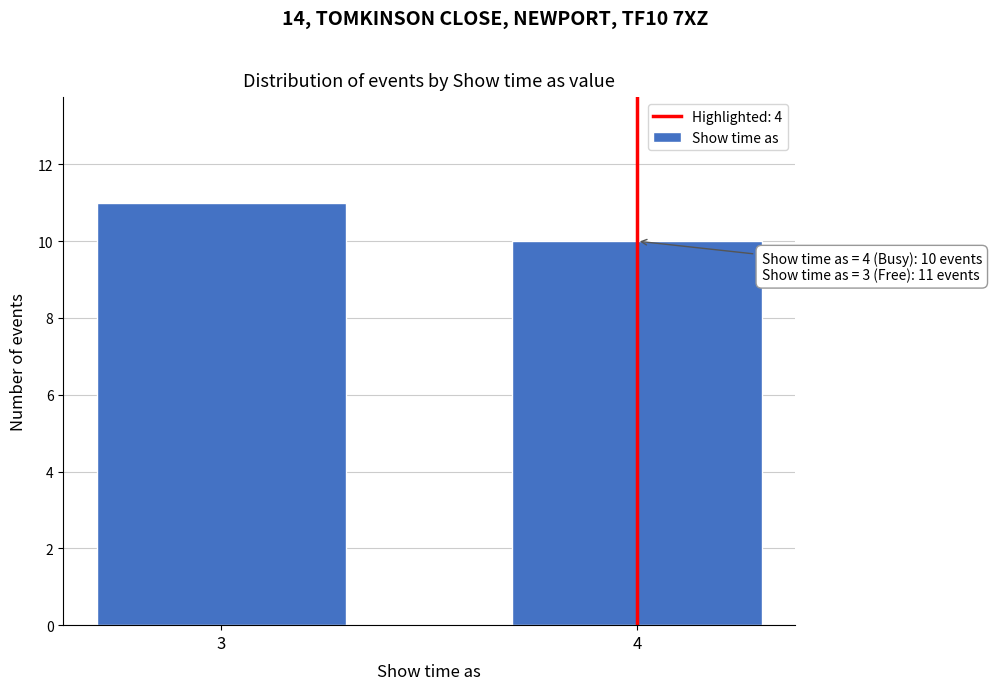

Reading left to right, transcribe all the data shown in this chart.

3=11	4=10